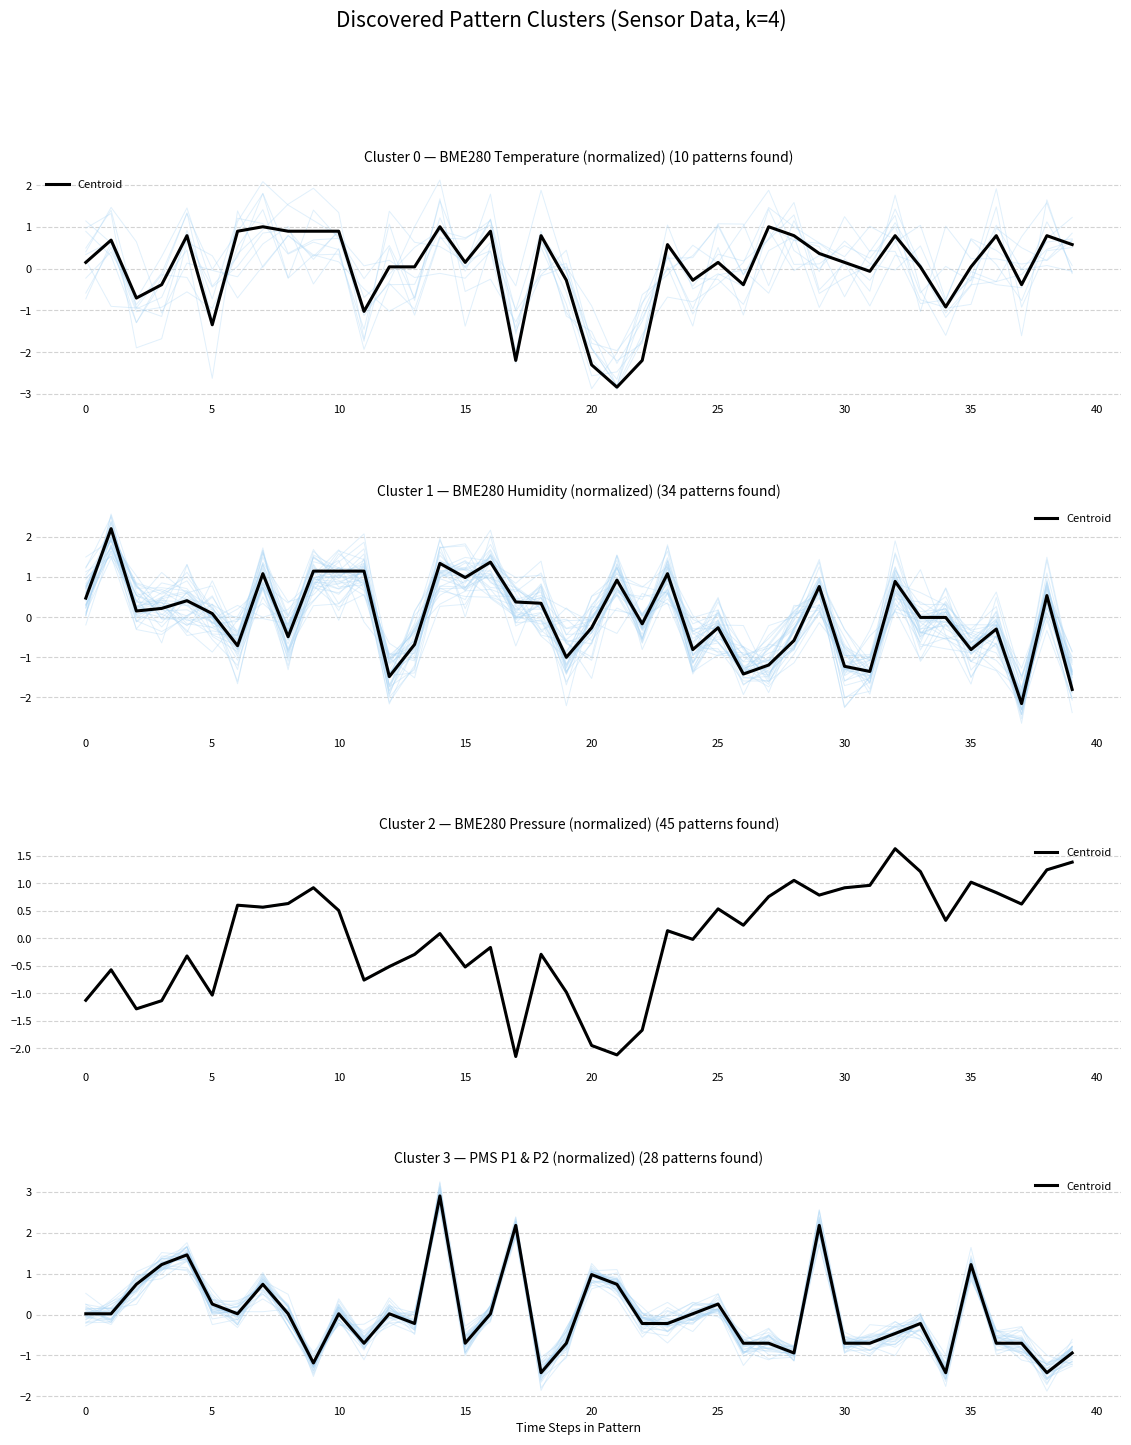

How many distinct data groups are displayed?

1